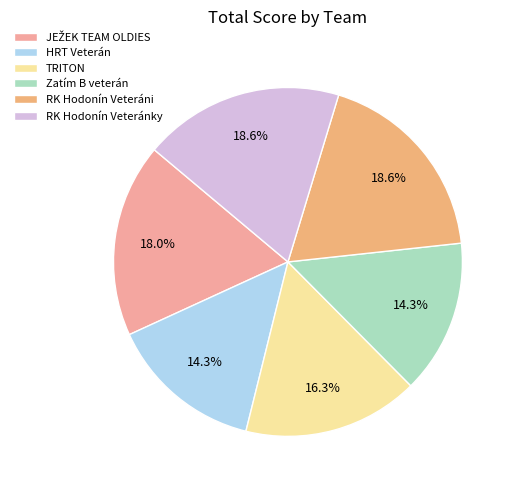

How many slices are in this pie chart?

6